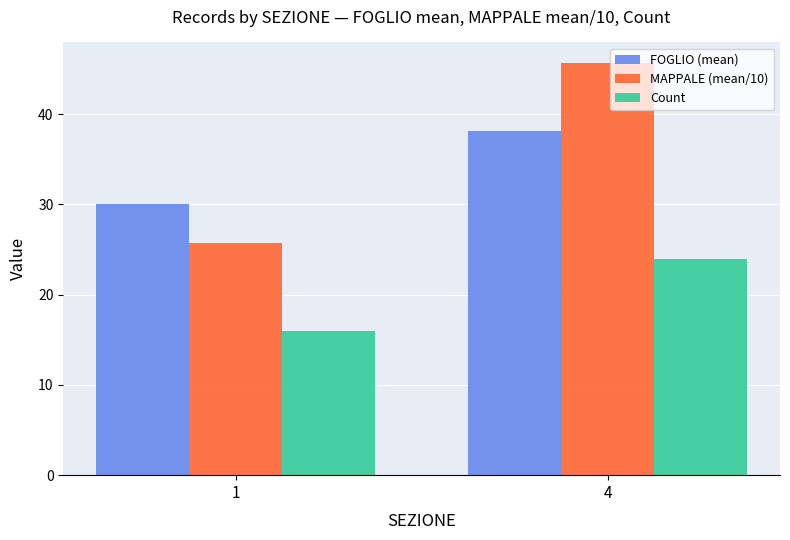

Reading left to right, what are all the values shown in this chart?

FOGLIO (mean): 1=30.1	4=38.1
MAPPALE (mean/10): 1=25.7	4=45.7
Count: 1=16.0	4=24.0